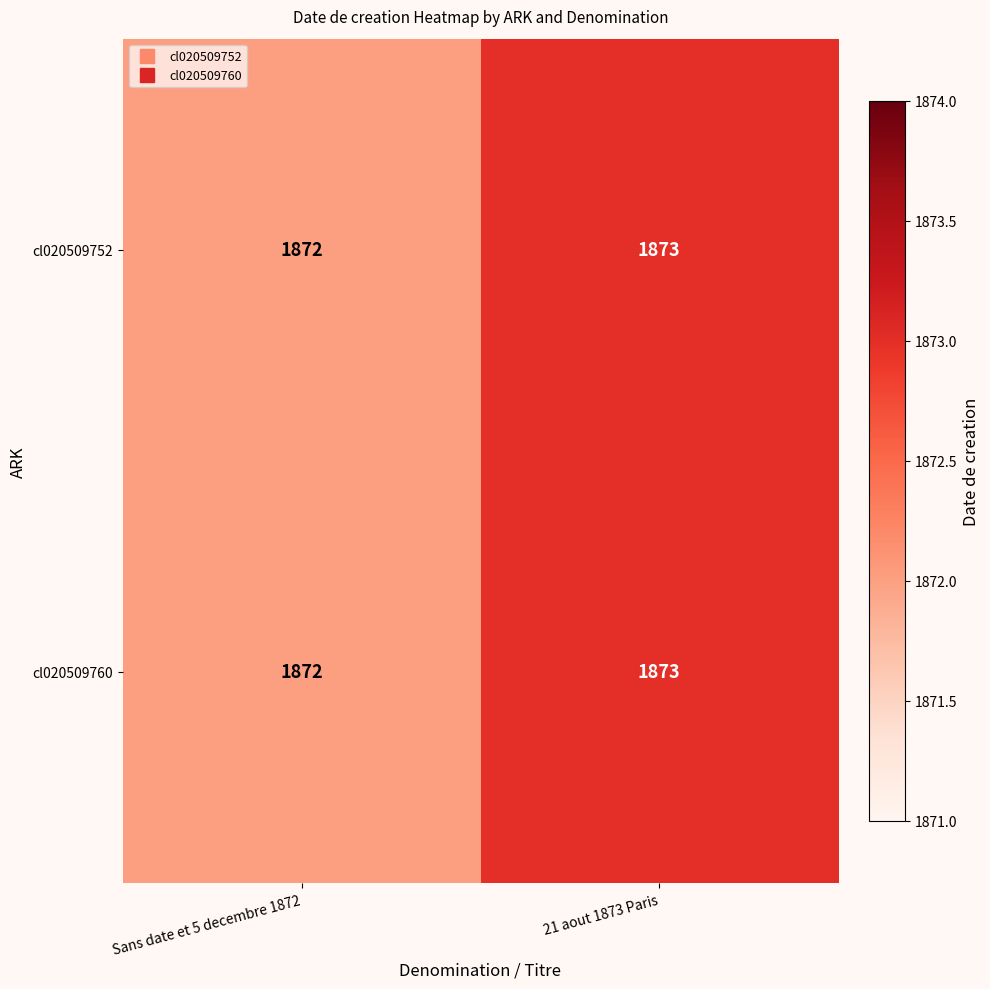

What is the sum of the cl020509760 values at 21 aout 1873 Paris and Sans date et 5 decembre 1872?

3745